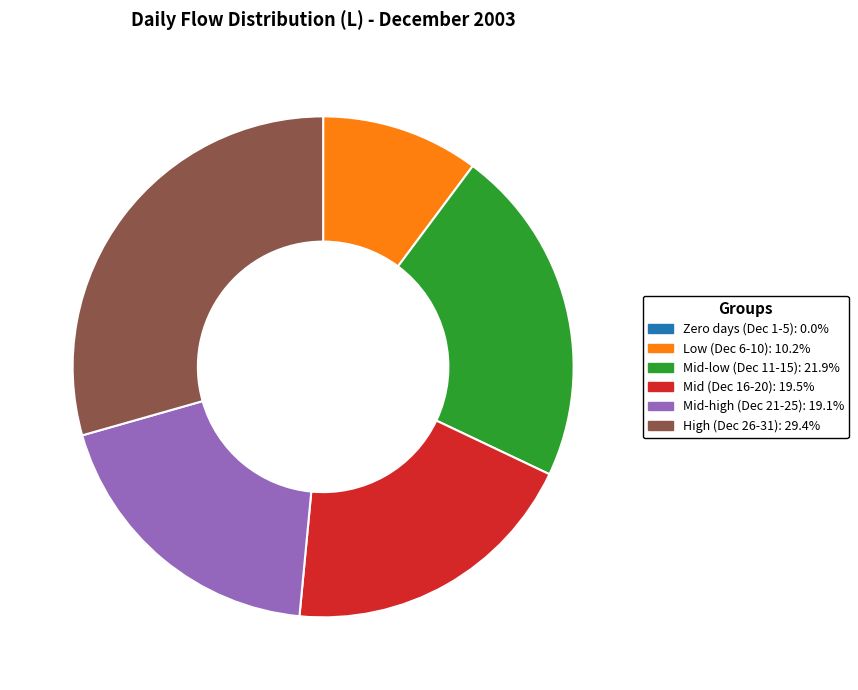

Does any single category account for the majority?

No